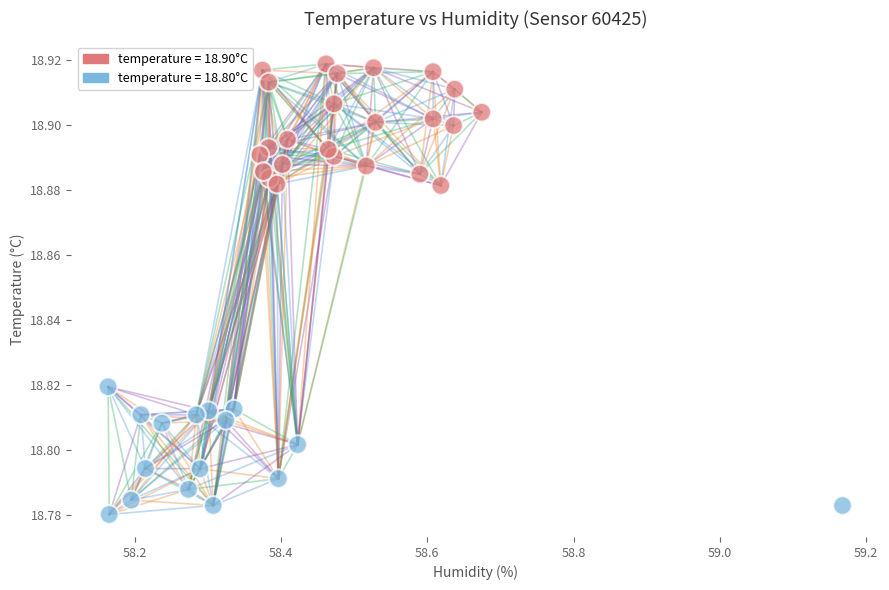

What is the range of X values (max minus min)?

1.0